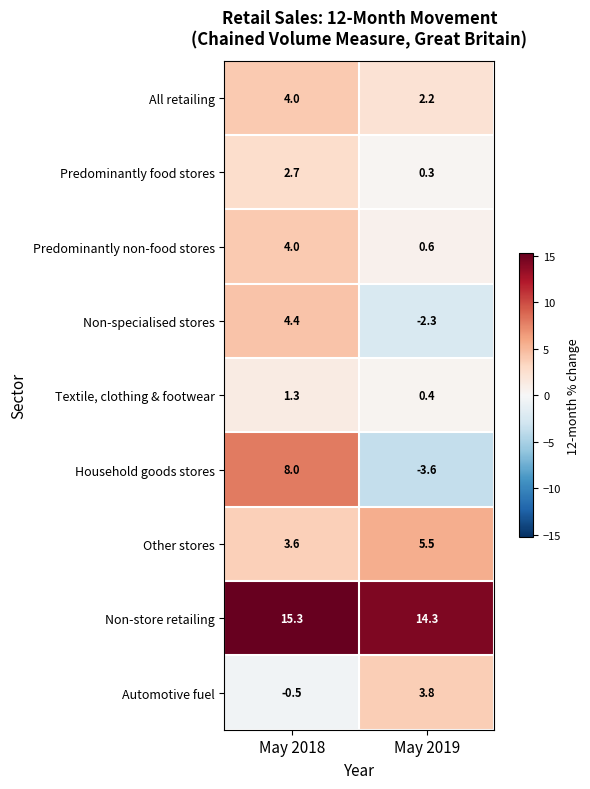

What is the difference between the Non-specialised stores values at May 2018 and May 2019?

6.7